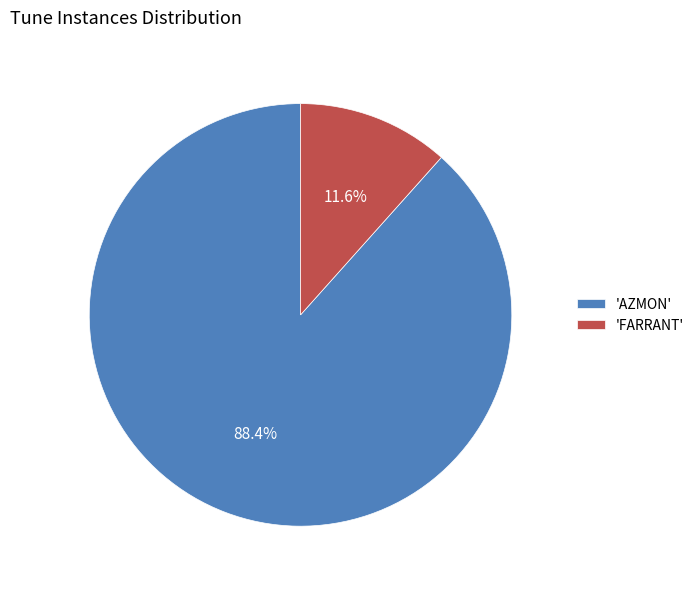

How many slices are in this pie chart?

2